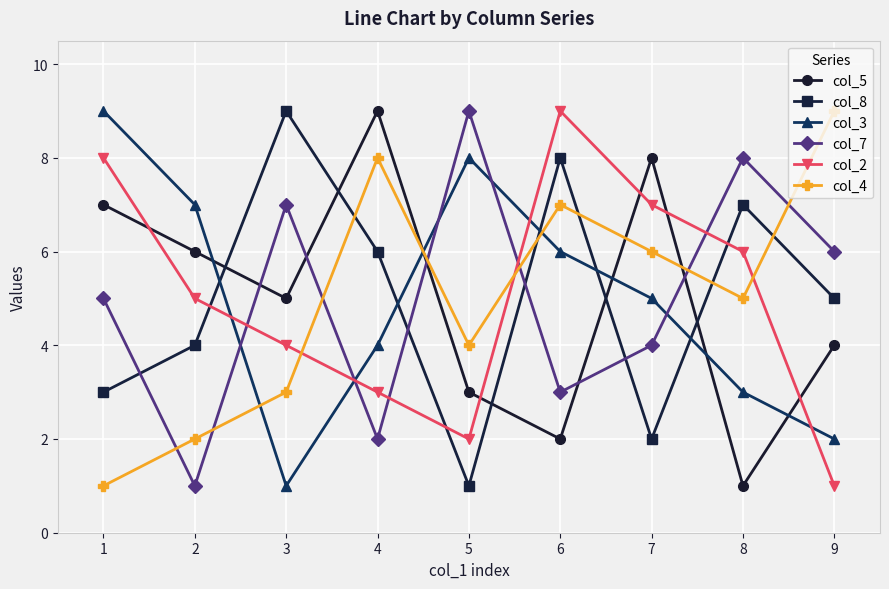

Is the value of col_5 at 2 greater than the value of col_3 at 8?

Yes